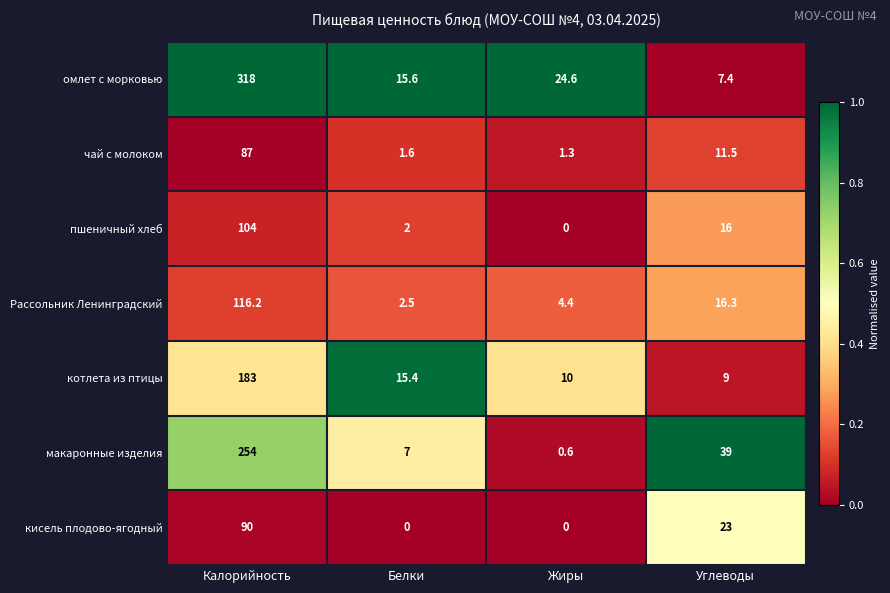

Which category has the lowest value in the котлета из птицы series?

Углеводы